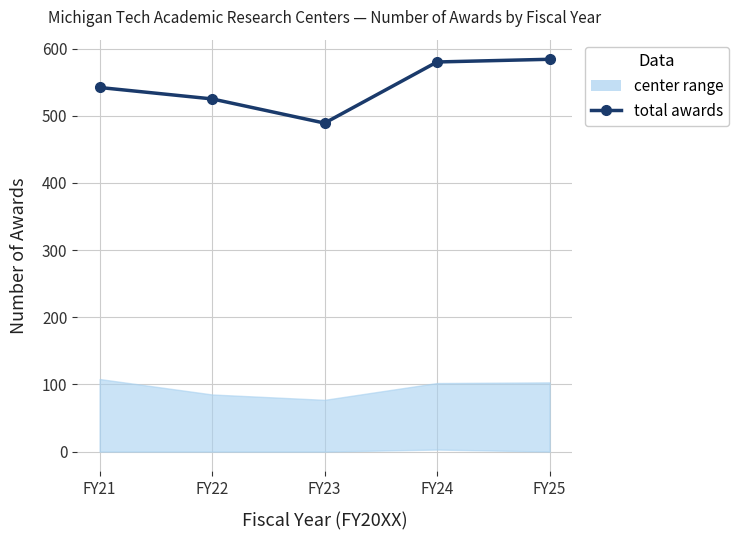

How many interior local valleys (lower than both neighbors) does the data have?

1